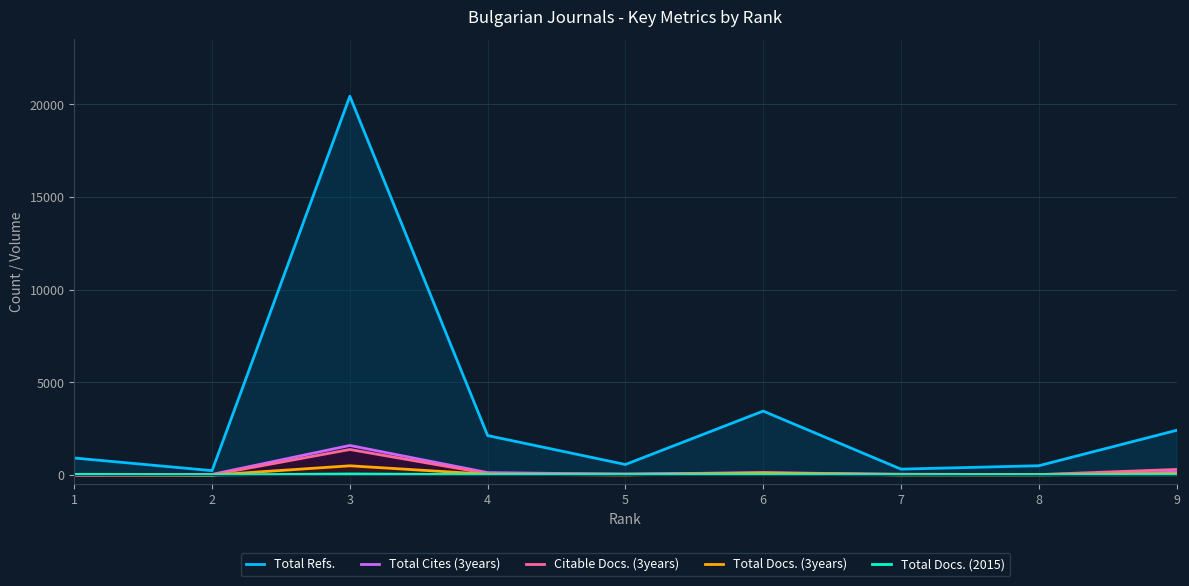

Which series has the largest total across all categories?

Total Refs.